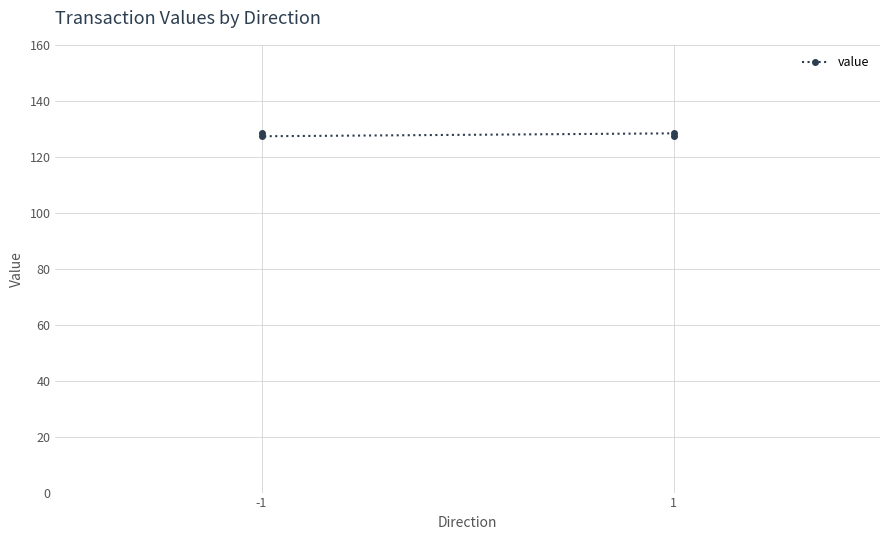

What is the average value?

127.9